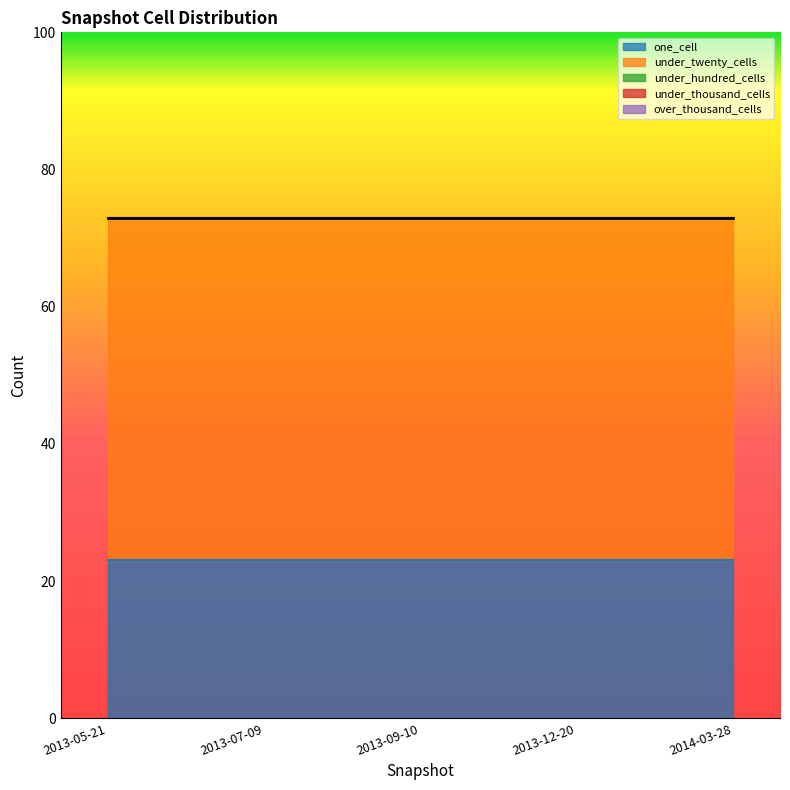

Which has a higher value, 2013-05-21 or 2014-03-28?

2013-05-21